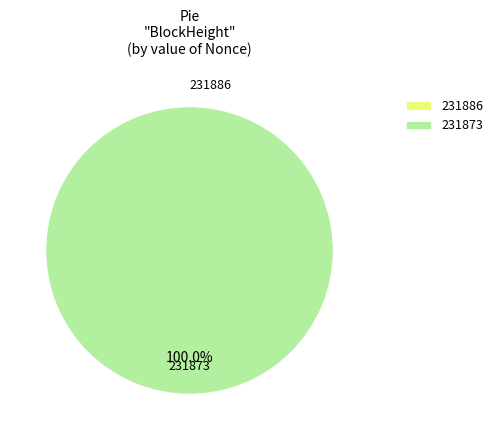

Do 231886 and 231873 together represent more than half of the pie?

Yes